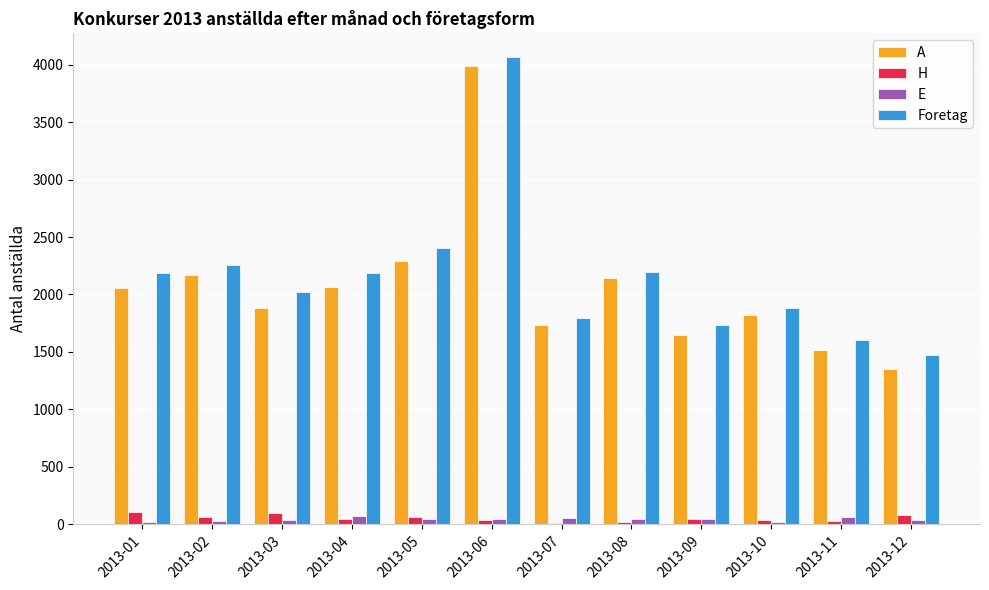

Are the bars grouped side by side (vs. stacked)?

Yes